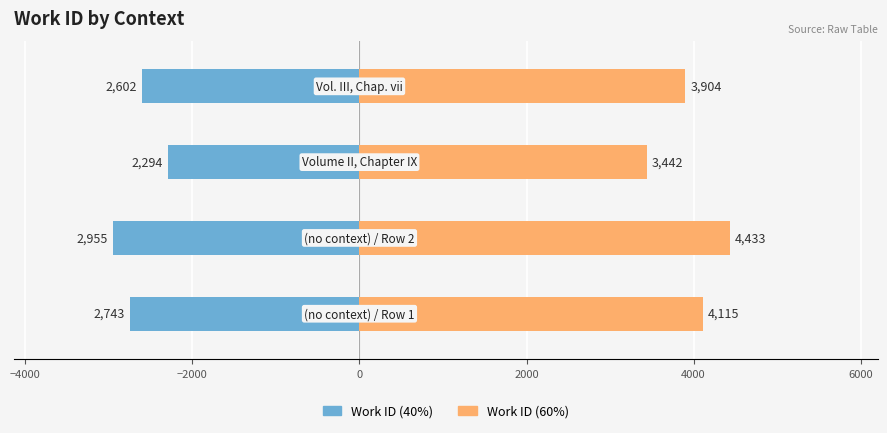

Does the chart contain stacked bars?

No